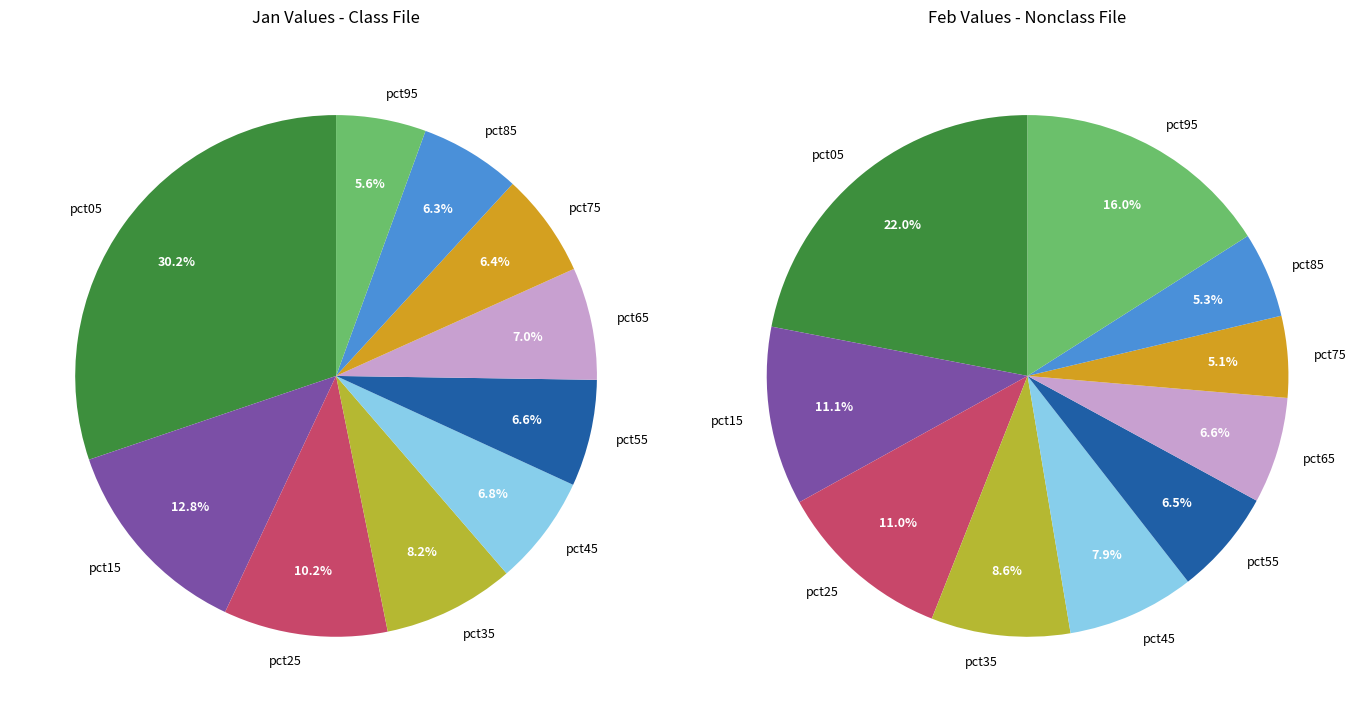

To the nearest percent, what portion does pct05 represent?

30%